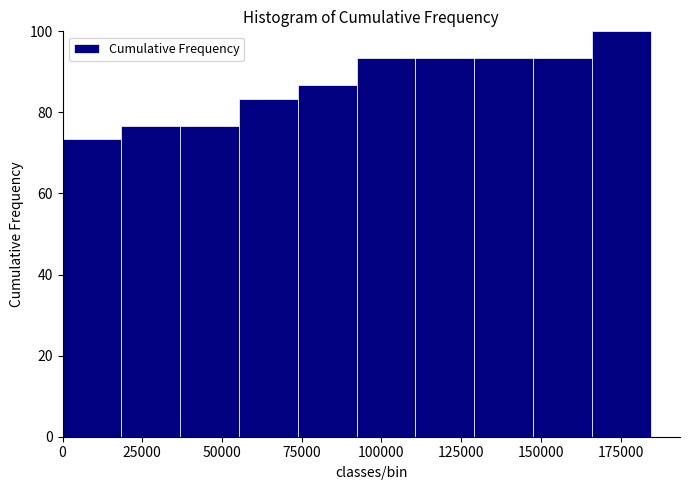

Read against the x-axis, roughly where is the centre of the tallest bar?

175000